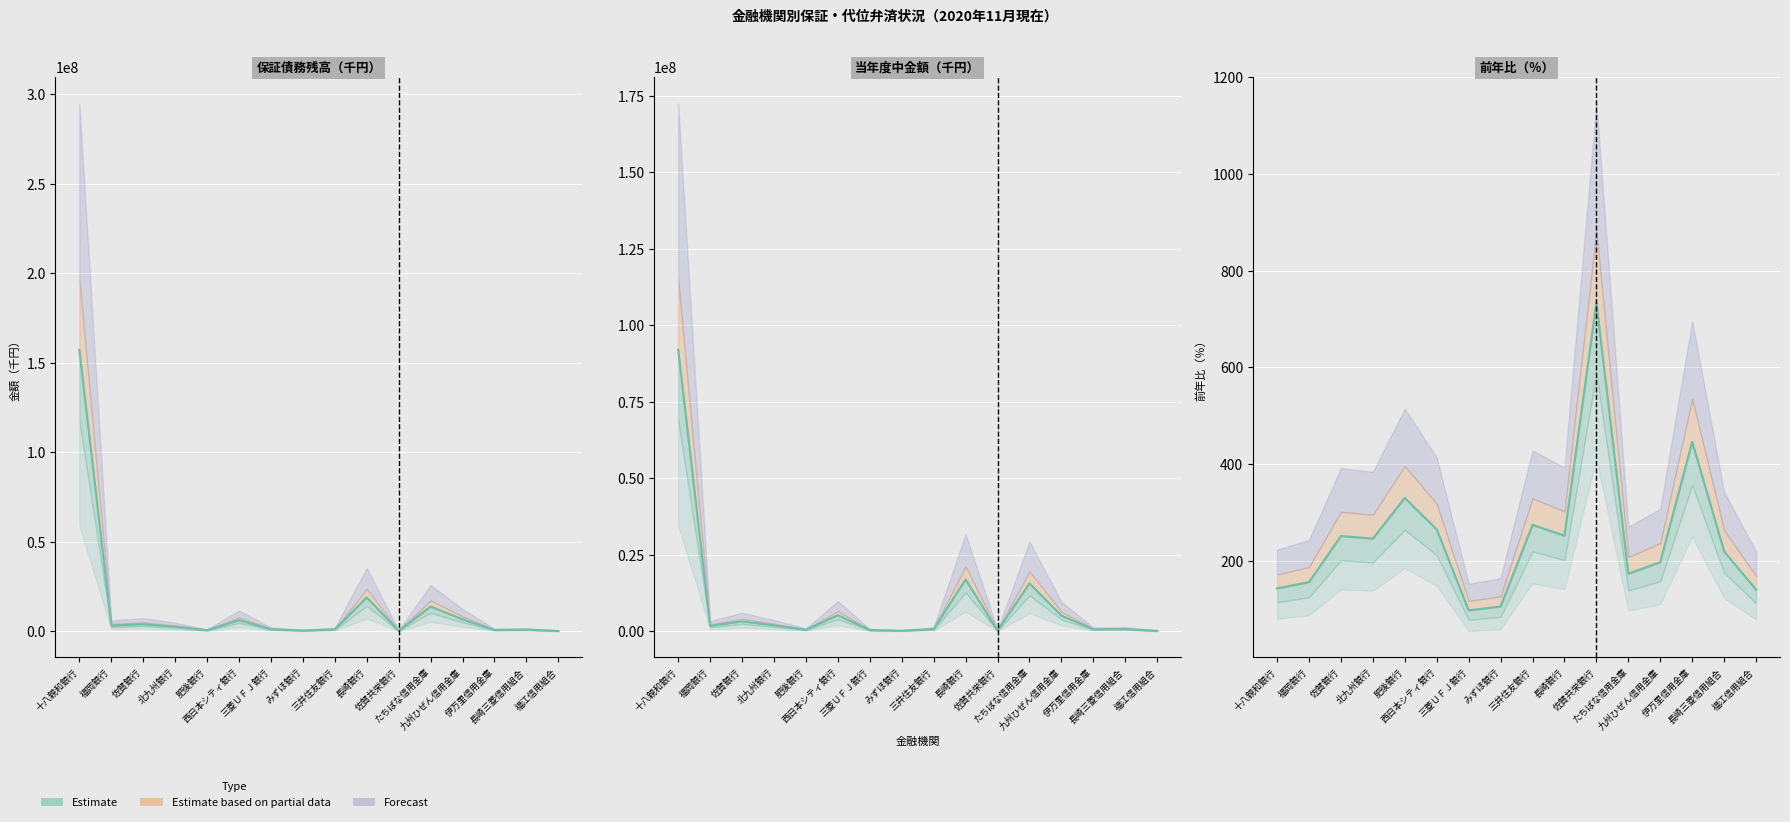

How many interior local valleys does the 前年比 series have?

4